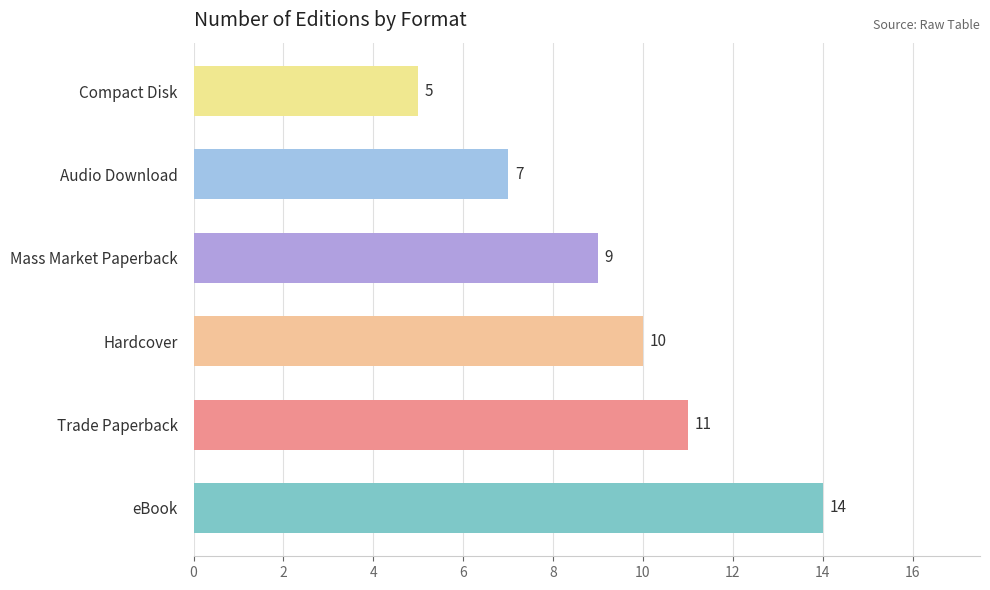

Rank the categories by value from highest to lowest.

eBook, Trade Paperback, Hardcover, Mass Market Paperback, Audio Download, Compact Disk